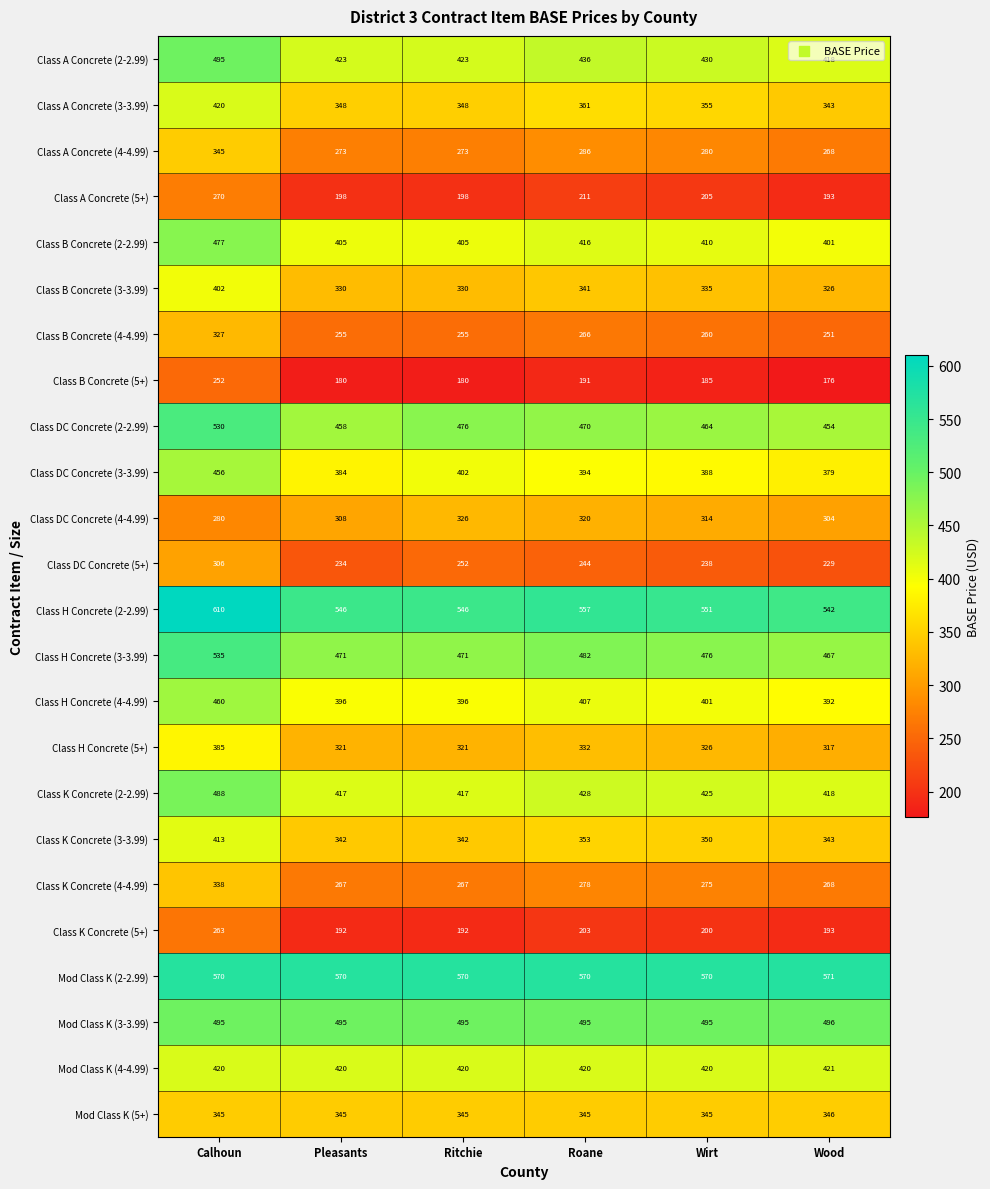

Rank the series at Pleasants from highest to lowest value.

Mod Class K (2-2.99), Class H Concrete (2-2.99), Mod Class K (3-3.99), Class H Concrete (3-3.99), Class DC Concrete (2-2.99), Class A Concrete (2-2.99), Mod Class K (4-4.99), Class K Concrete (2-2.99), Class B Concrete (2-2.99), Class H Concrete (4-4.99), Class DC Concrete (3-3.99), Class A Concrete (3-3.99), Mod Class K (5+), Class K Concrete (3-3.99), Class B Concrete (3-3.99), Class H Concrete (5+), Class DC Concrete (4-4.99), Class A Concrete (4-4.99), Class K Concrete (4-4.99), Class B Concrete (4-4.99), Class DC Concrete (5+), Class A Concrete (5+), Class K Concrete (5+), Class B Concrete (5+)